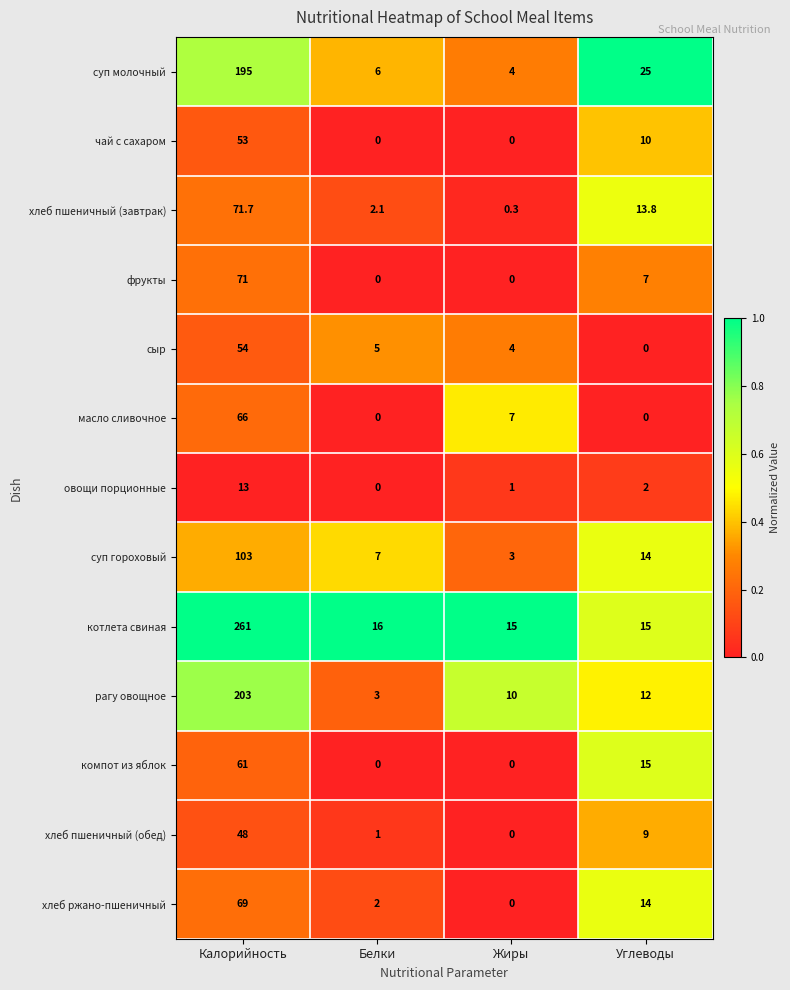

Which series has the largest total across all categories?

котлета свиная